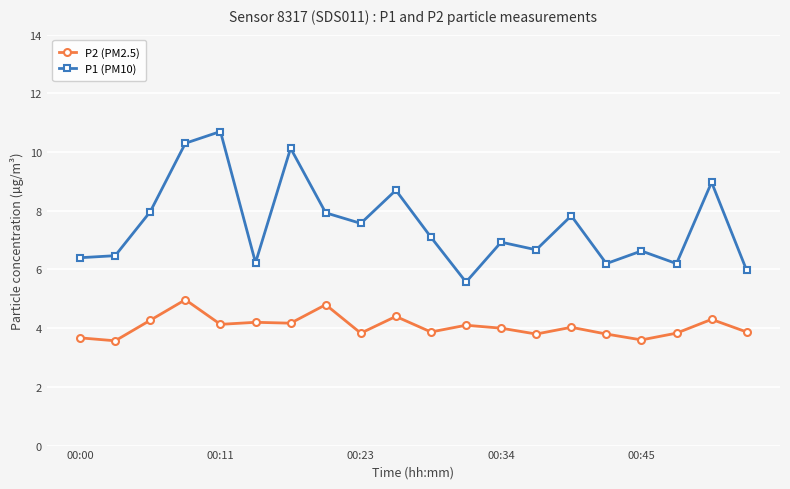

What is the maximum value for P1 (PM10)?

10.7